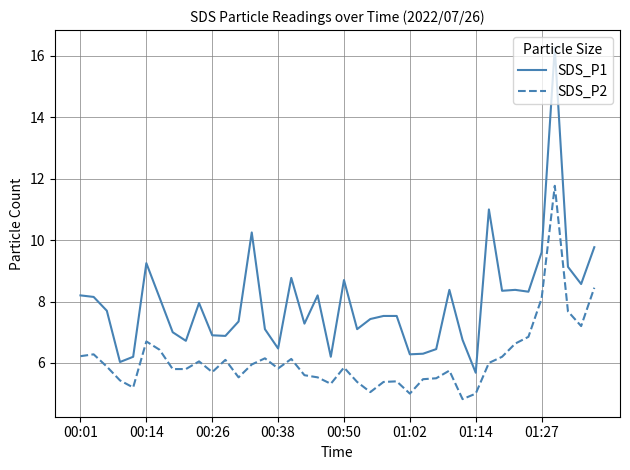

Which series has the largest range (max minus min)?

SDS_P1